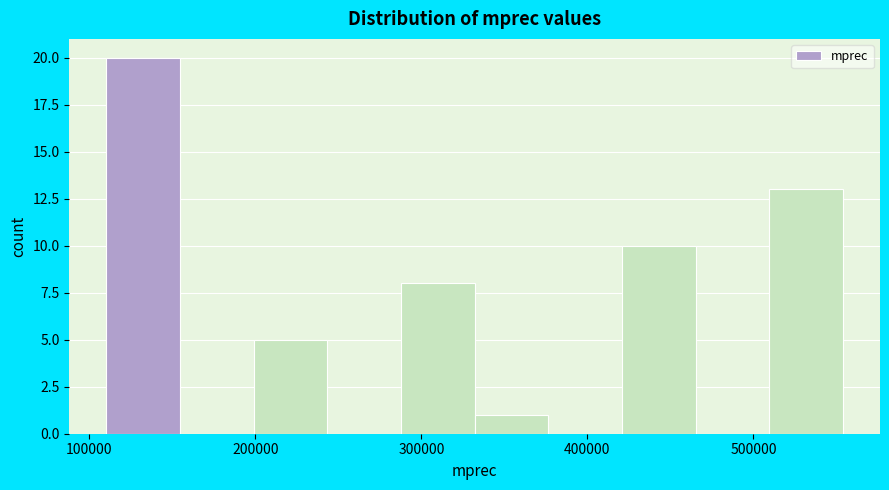

Over which range of the x-axis is the bar tallest?

110000 to 150000